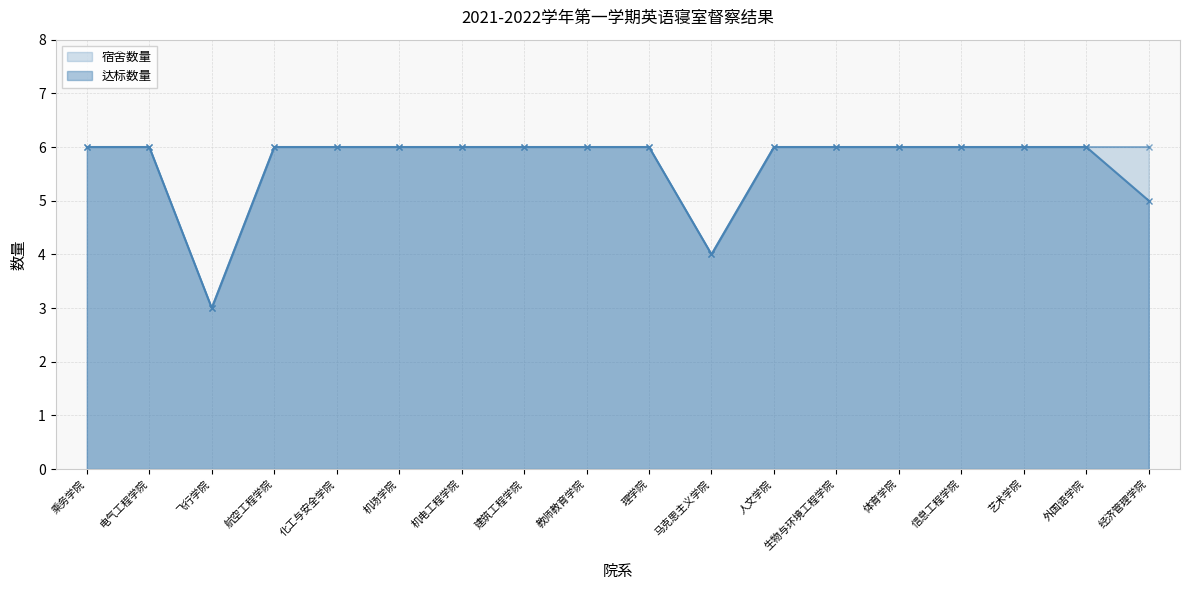

What is the label of the 5th point from the left?

化工与安全学院